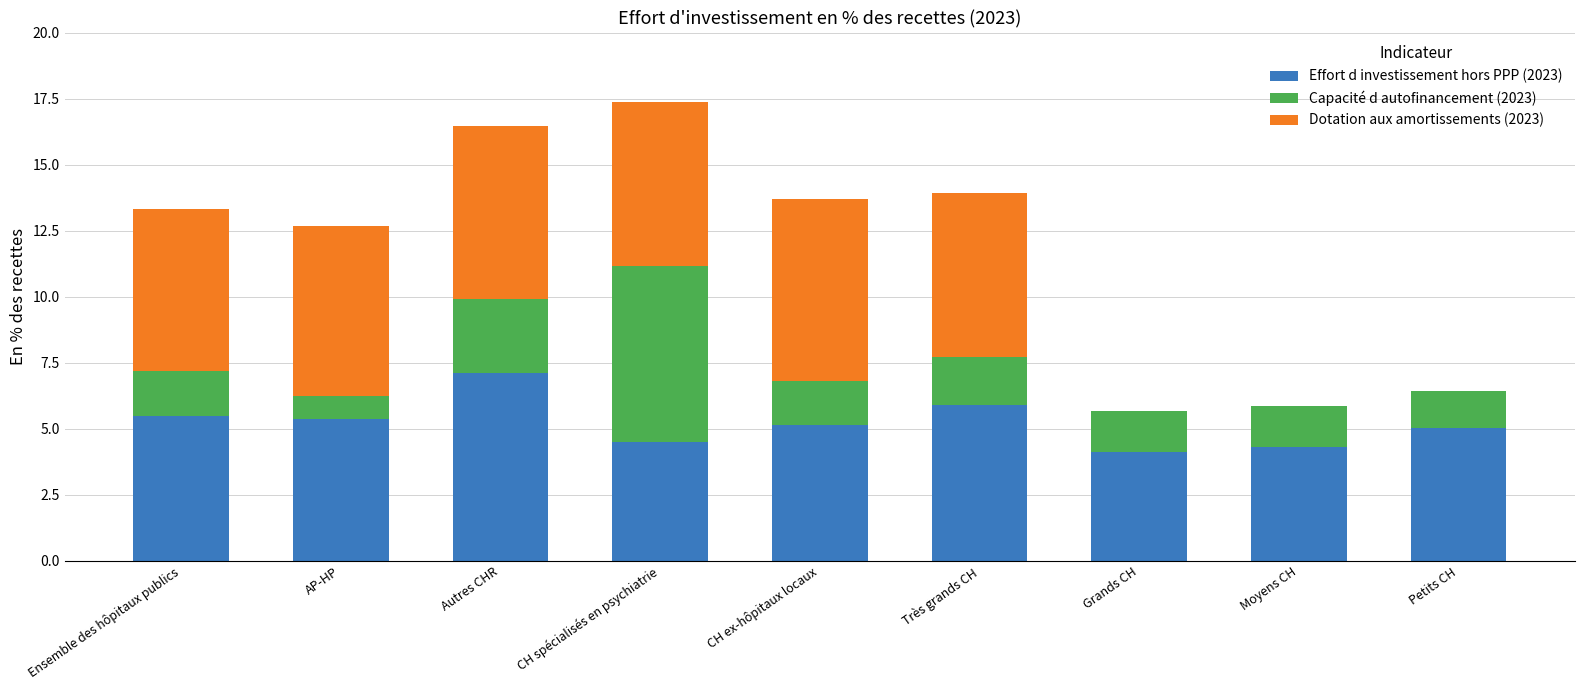

Is it true that Effort d investissement hors PPP (2023) equals 8.1 at Très grands CH?

False